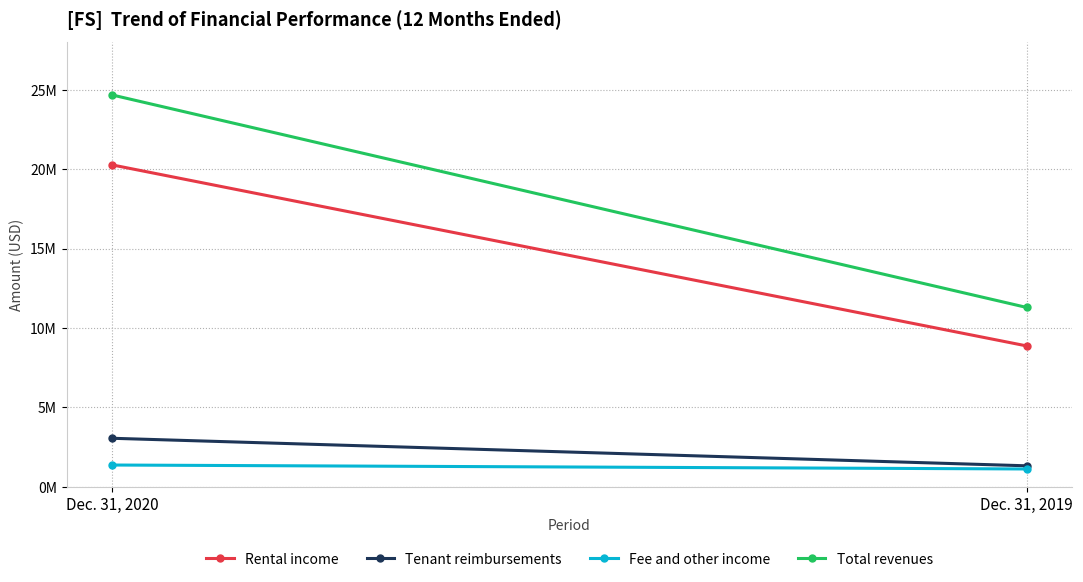

Which series changed the most between Dec. 31, 2020 and Dec. 31, 2019?

Total revenues